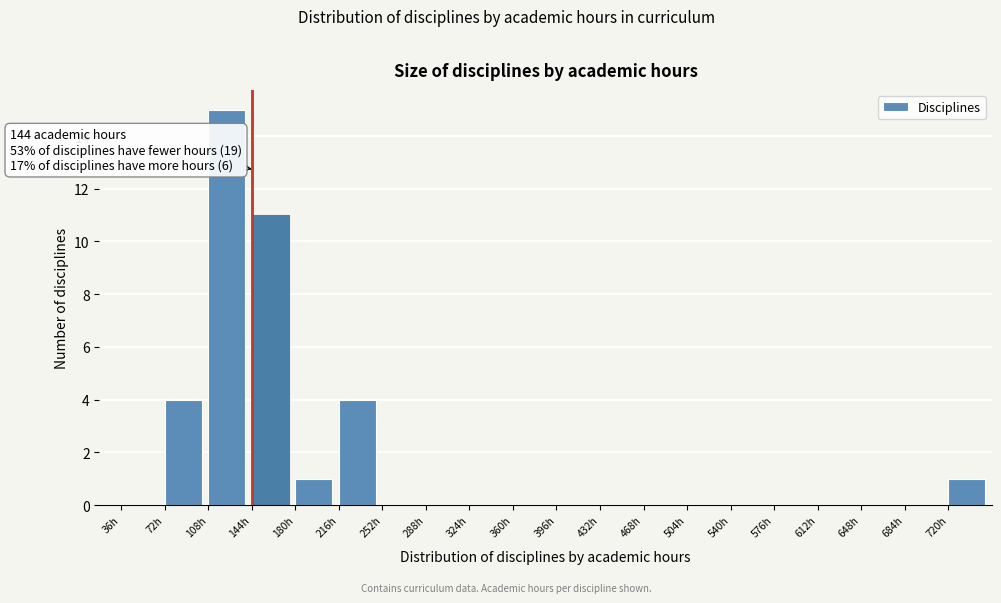

Over which range of the x-axis is the bar tallest?

108 to 144